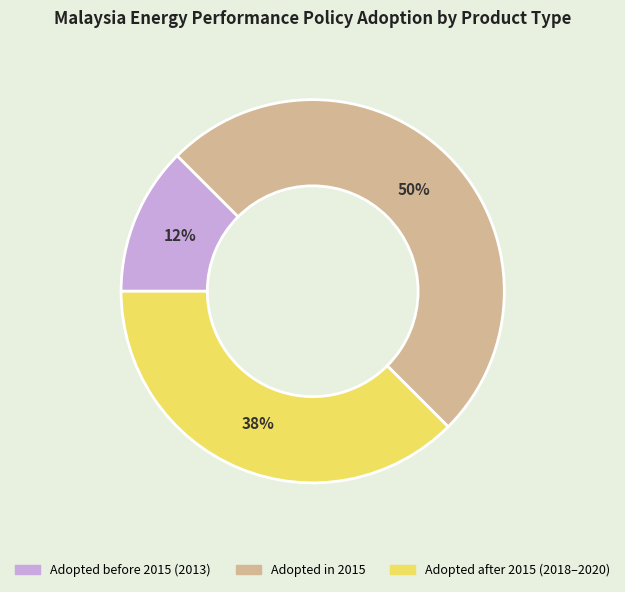

Count the number of slices in the pie.

3